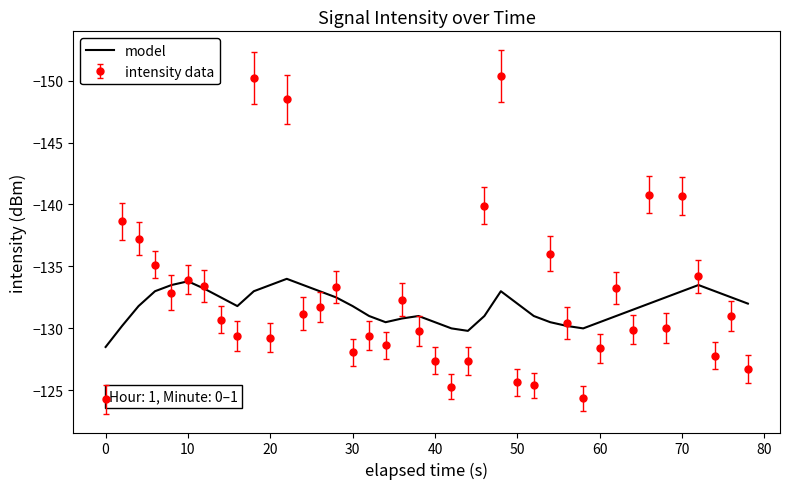

What is the greatest value displayed?

-124.3